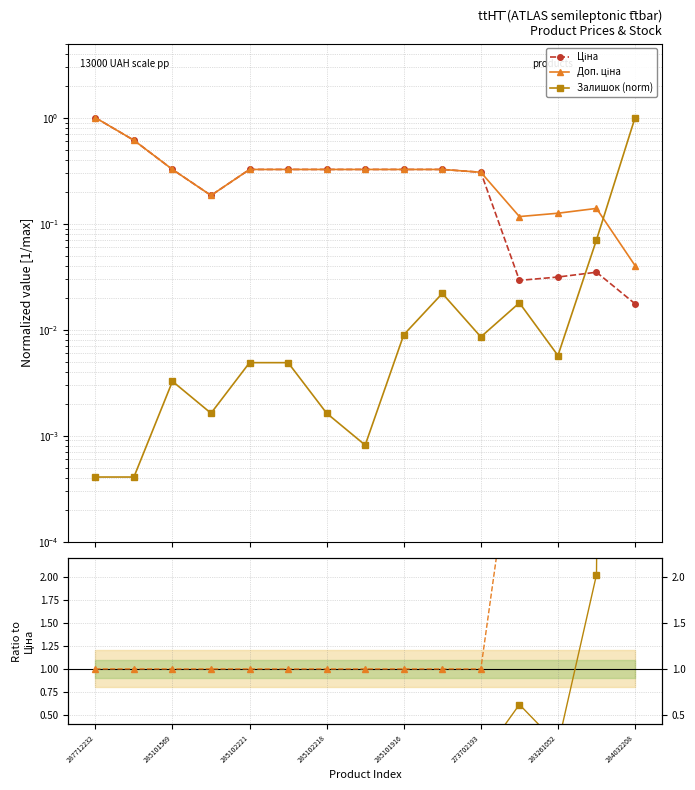

Which label corresponds to the smallest value in the chart?

287712232